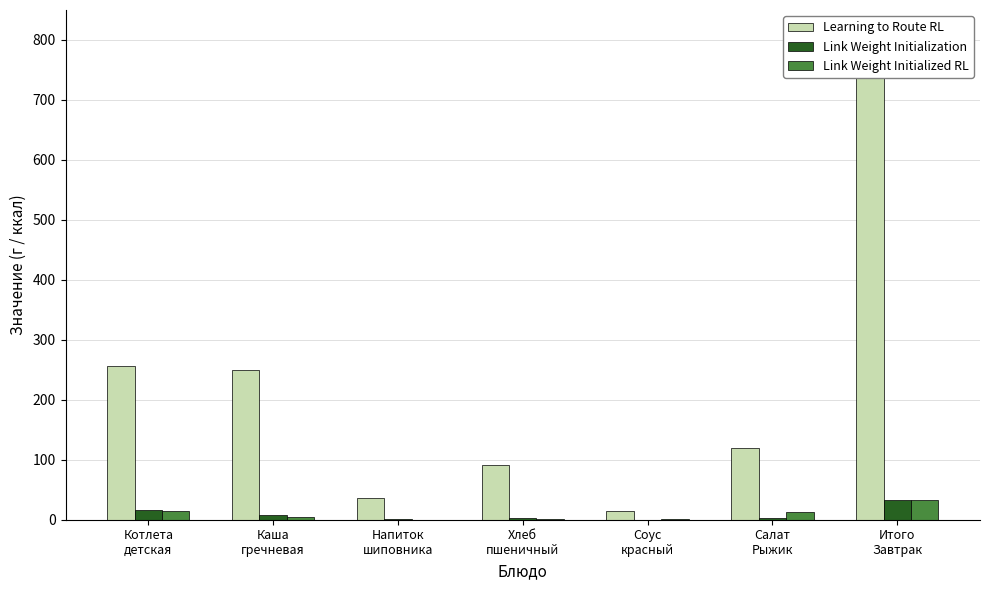

How many data points in Link Weight Initialized RL are less than 5?

3